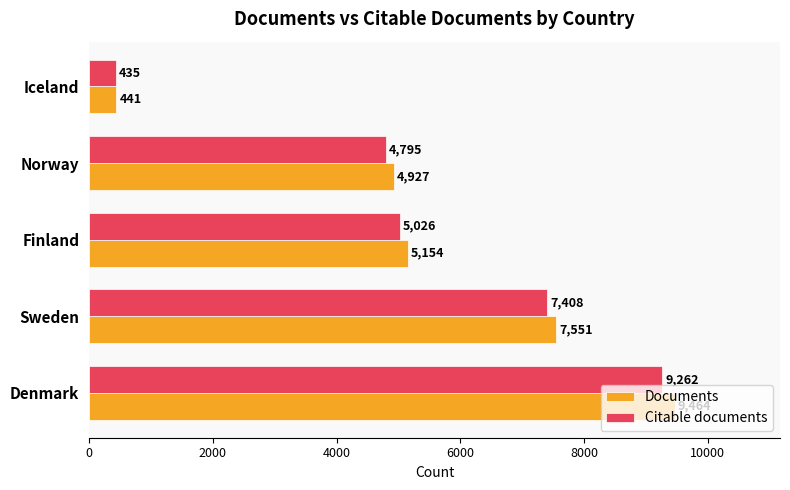

What is the sum of all Citable documents values?

26926